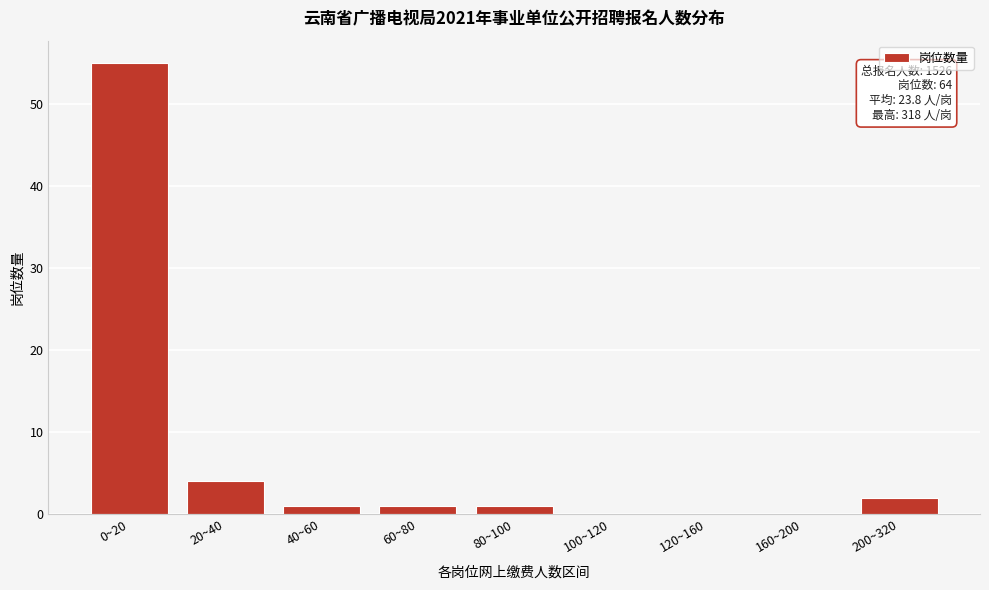

Reading right to left, what are all the values shown in this chart?

200~320=2	160~200=0	120~160=0	100~120=0	80~100=1	60~80=1	40~60=1	20~40=4	0~20=55